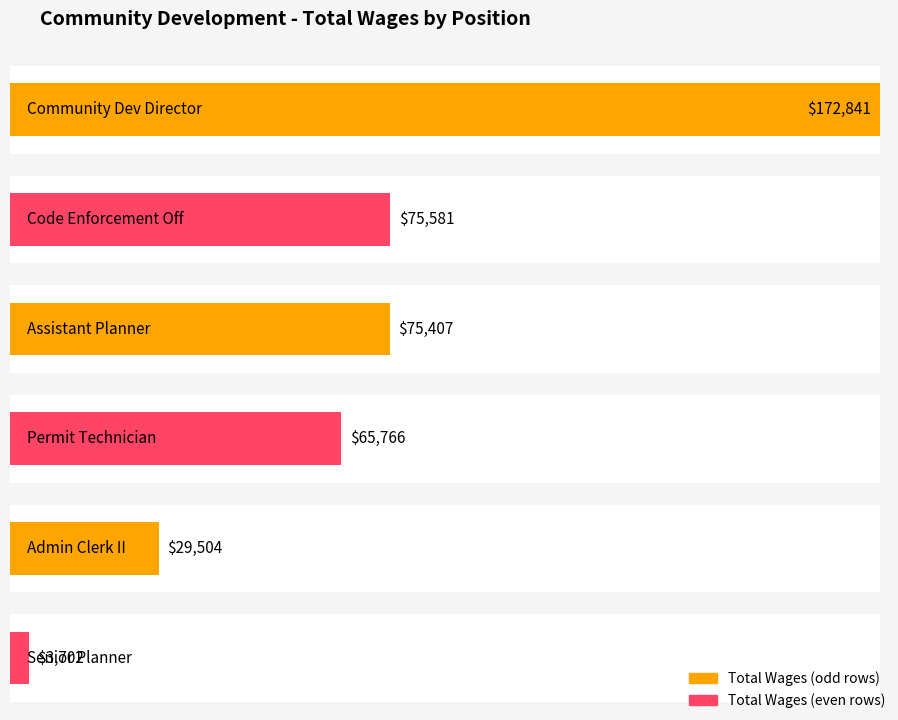

What is the label of the 1st bar from the right?

Senior Planner